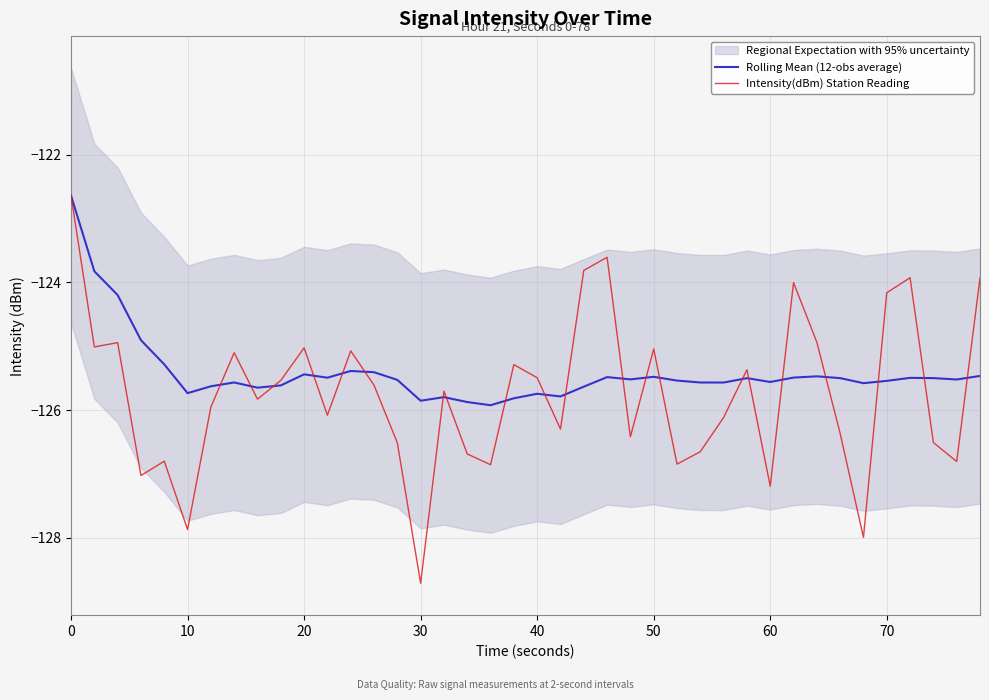

The value of Rolling Mean (12-obs average) at 20 is -125.4. True or false?

True